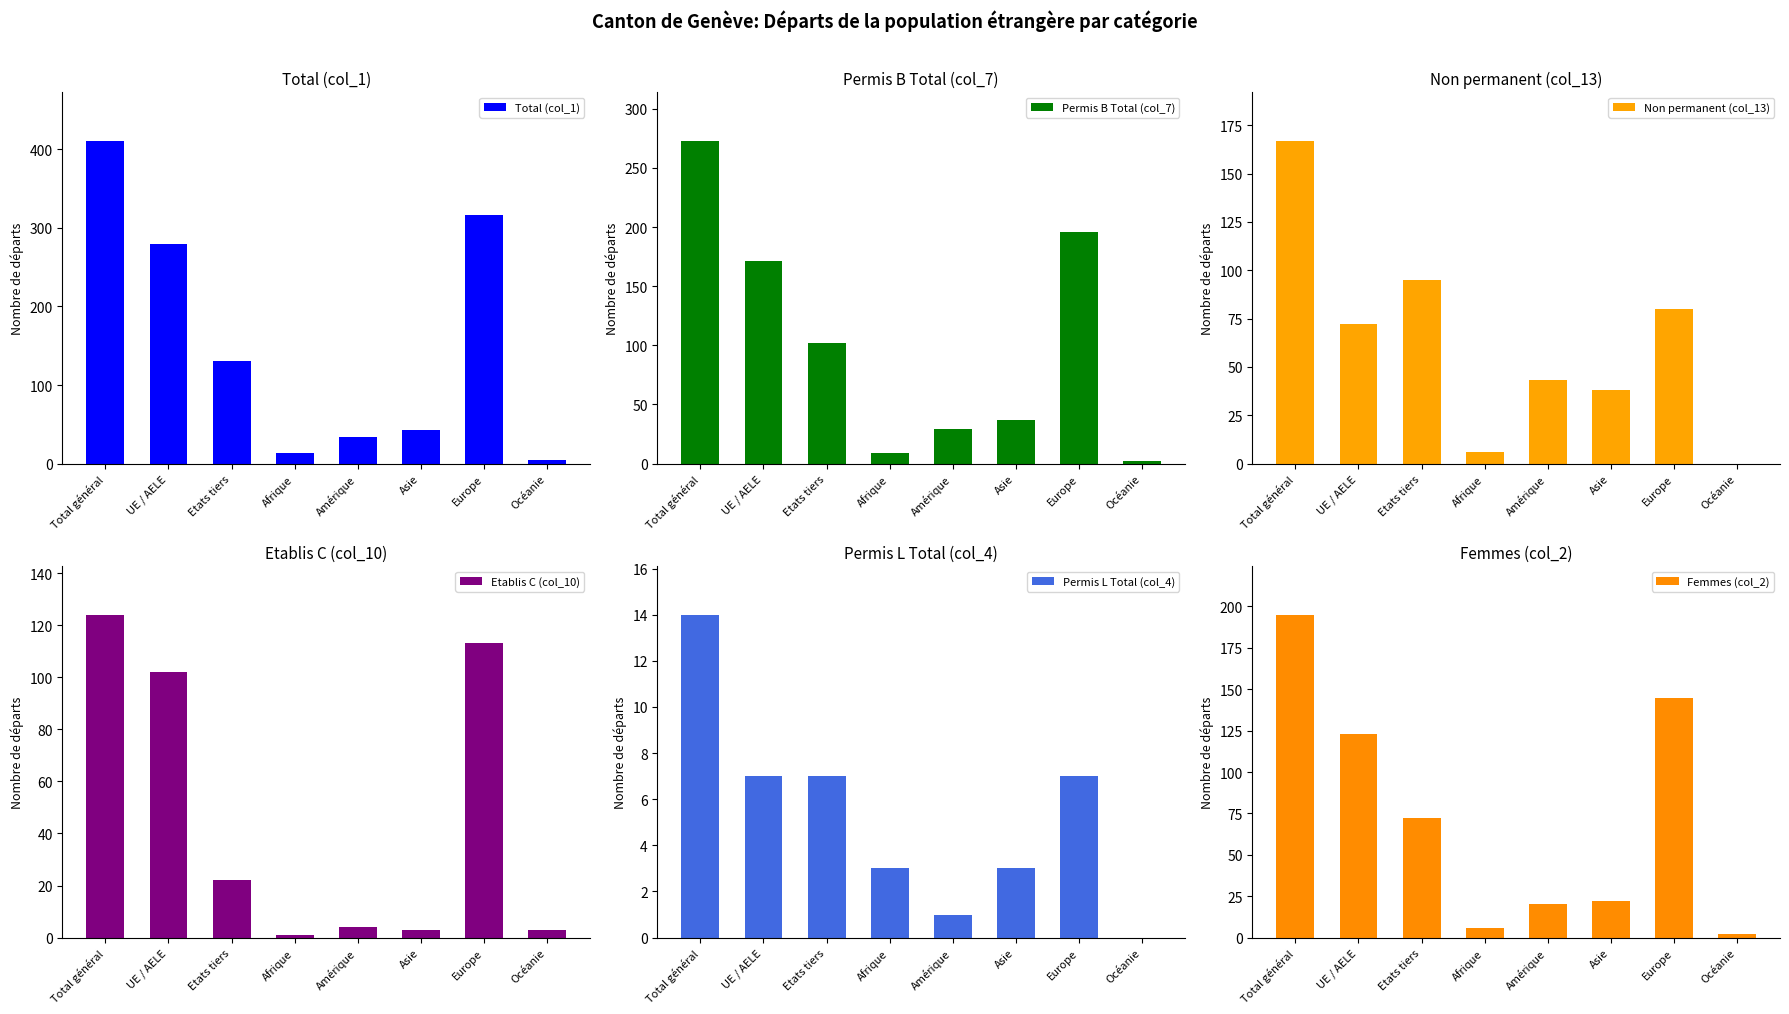

Rank the series by their maximum value, from lowest to highest.

Permis L Total (col_4), Etablis C (col_10), Non permanent (col_13), Femmes (col_2), Permis B Total (col_7), Total (col_1)